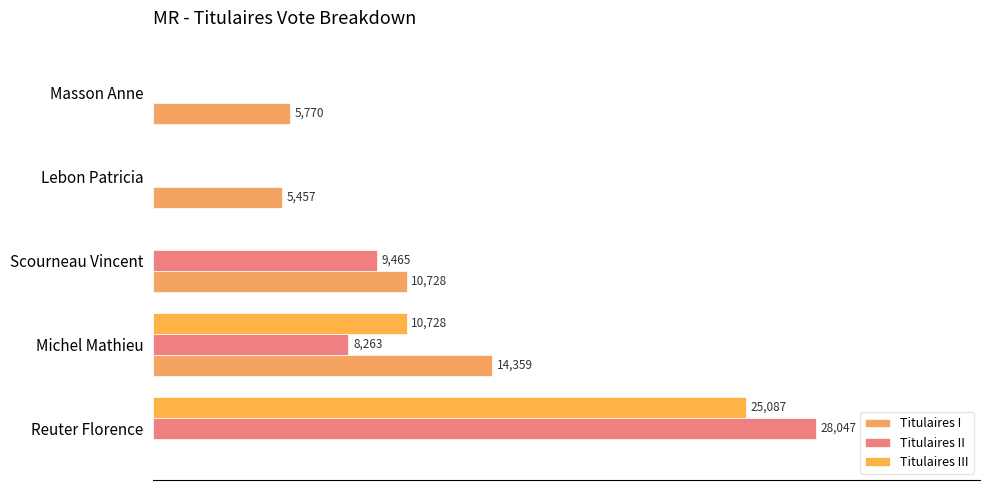

What is the highest value of the Titulaires II series?

28047